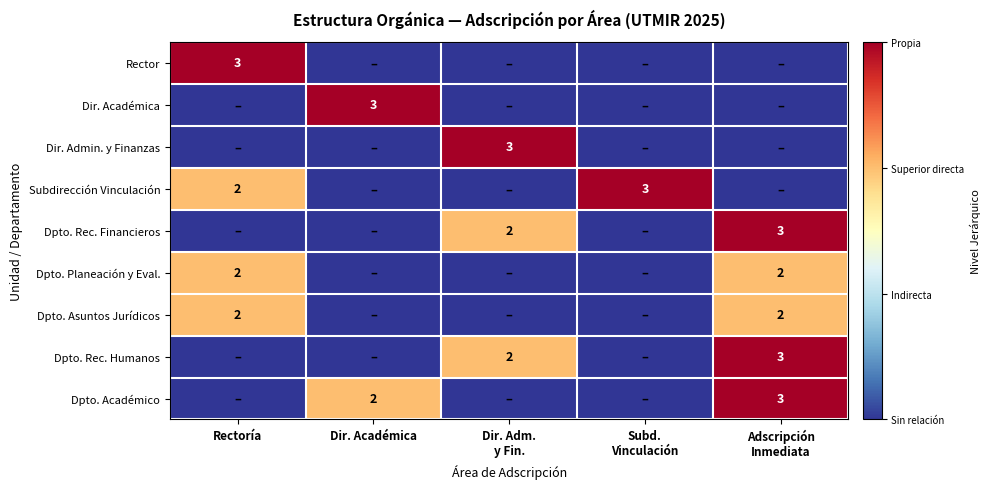

The value of Dpto. Asuntos Jurídicos at Dir. Académica is -1. True or false?

False